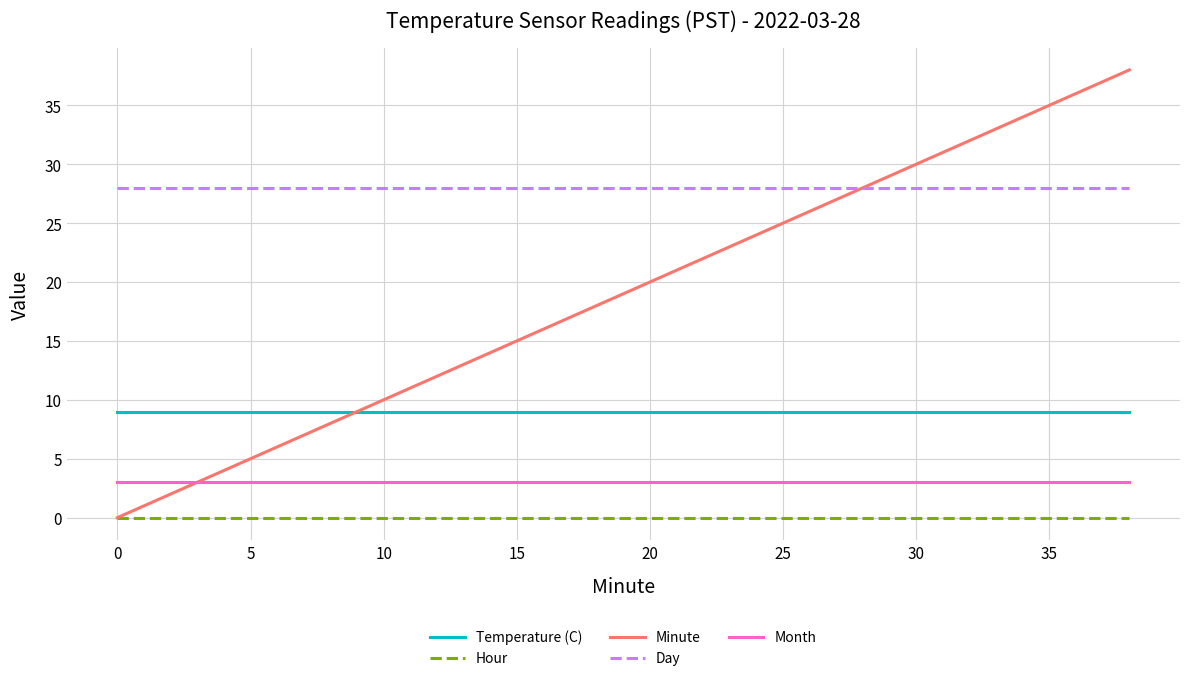

What is the maximum value shown in the chart?

38